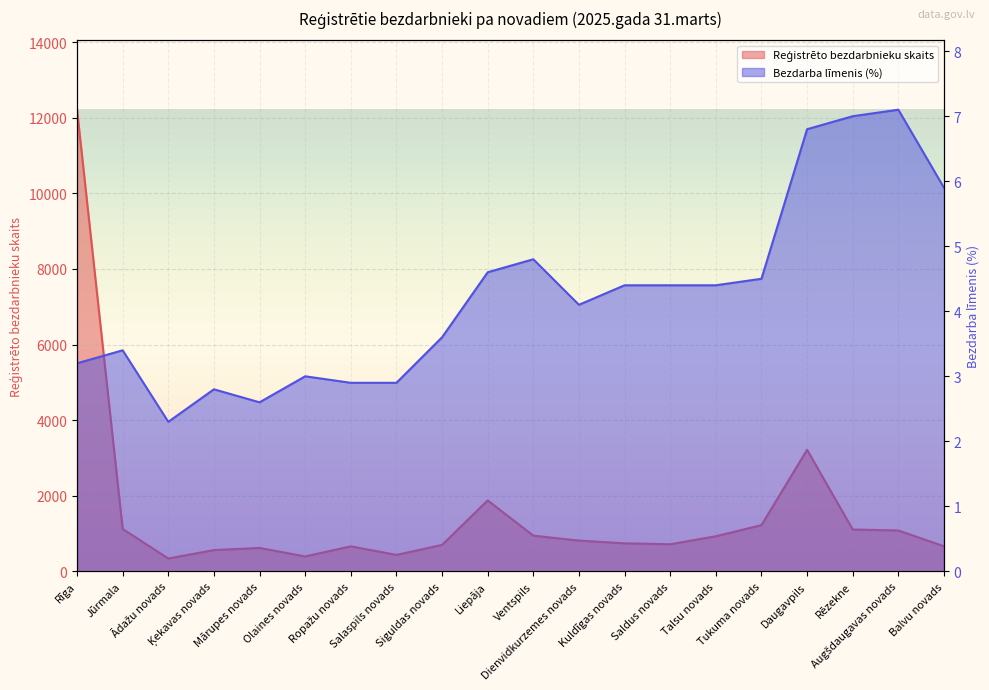

What is the difference between the maximum and minimum values in the Bezdarba līmenis (%) series?

4.8